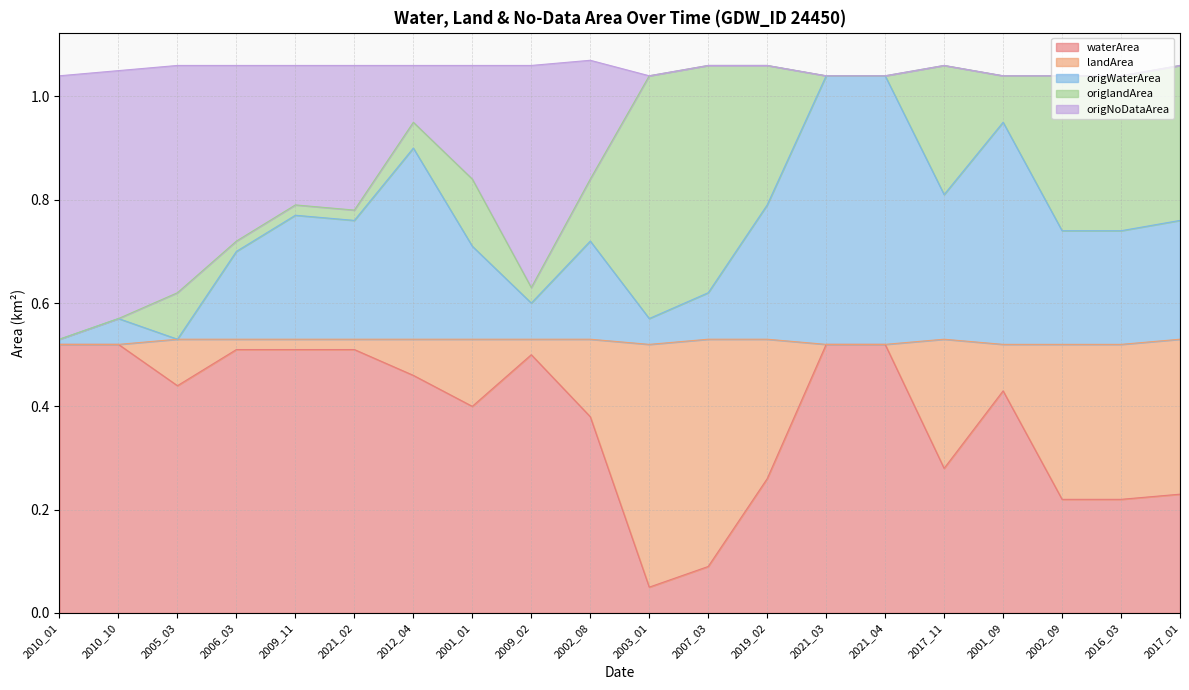

The value of waterArea at 2002_09 is 0.1. True or false?

False